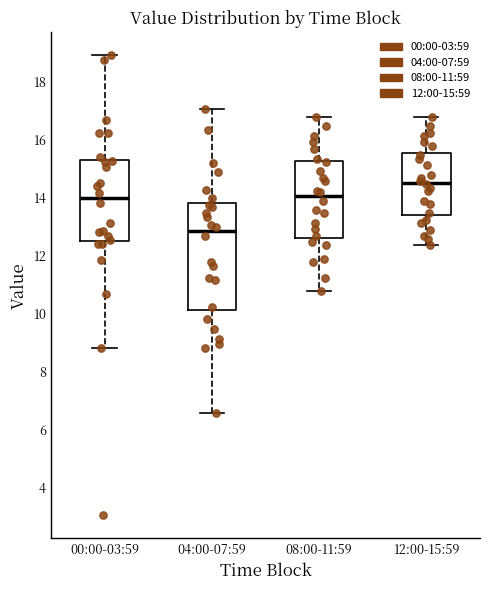

Where does the upper whisker of the box for 04:00-07:59 end on the y-axis? The values are not printed on the chart, so give them approximately, as read against the axis.

17.0